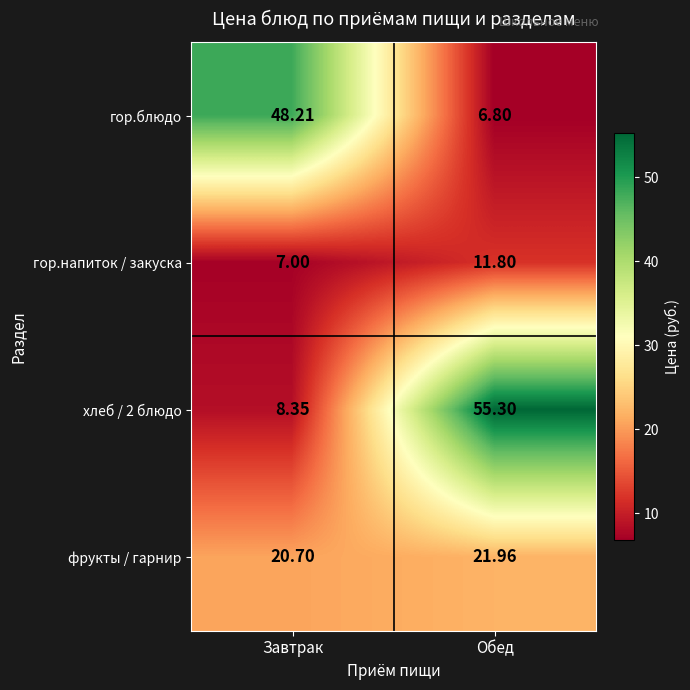

How many series are shown in this chart?

4